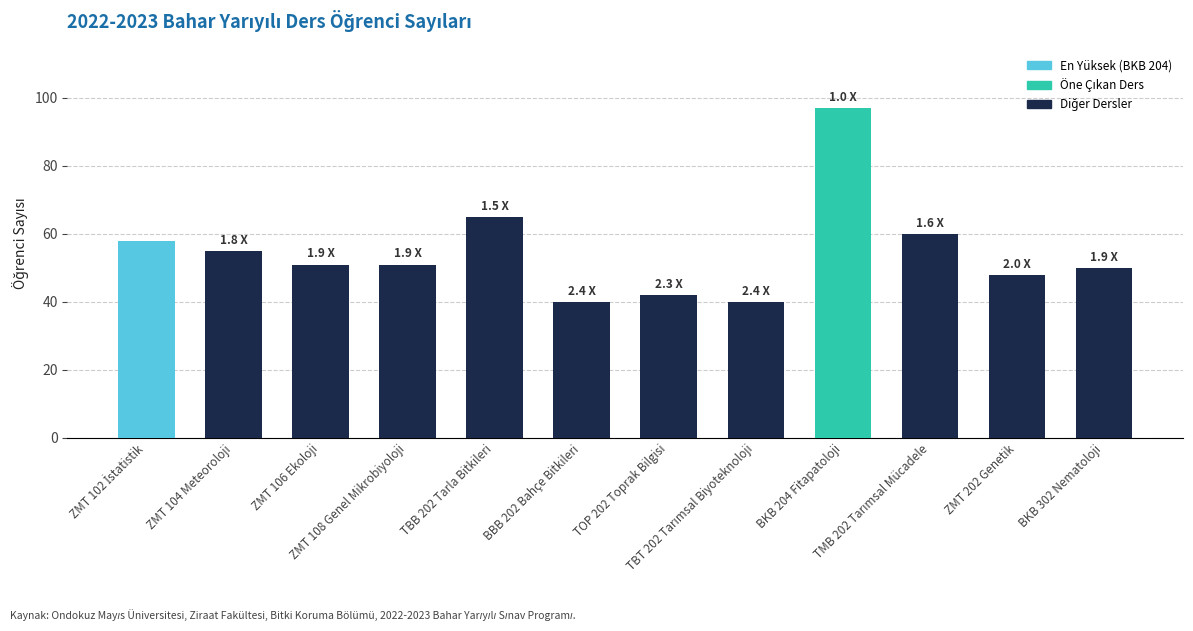

What is the maximum value shown in the chart?

97